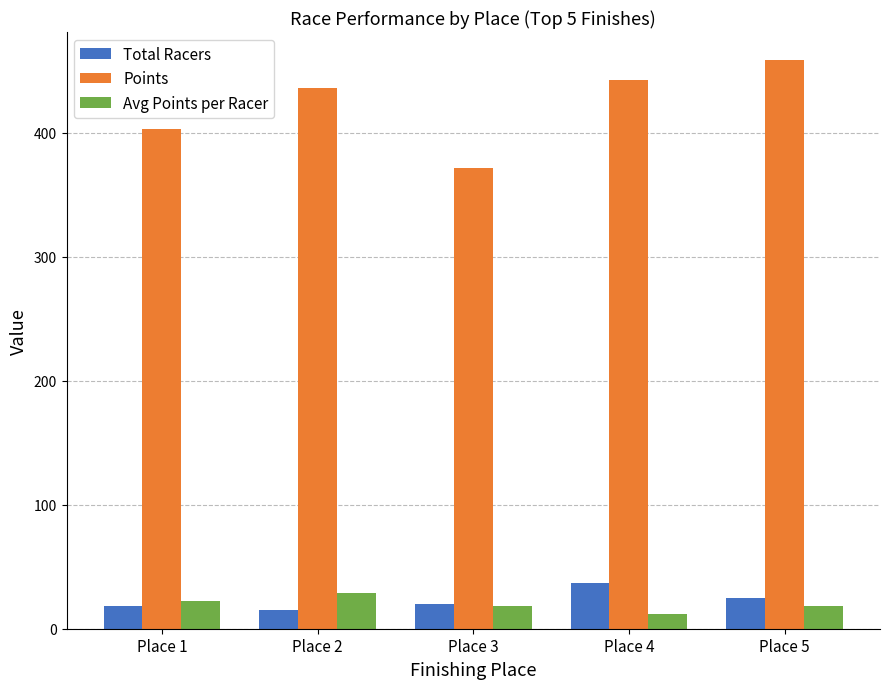

Is the value of Points at Place 4 greater than the value of Total Racers at Place 4?

Yes